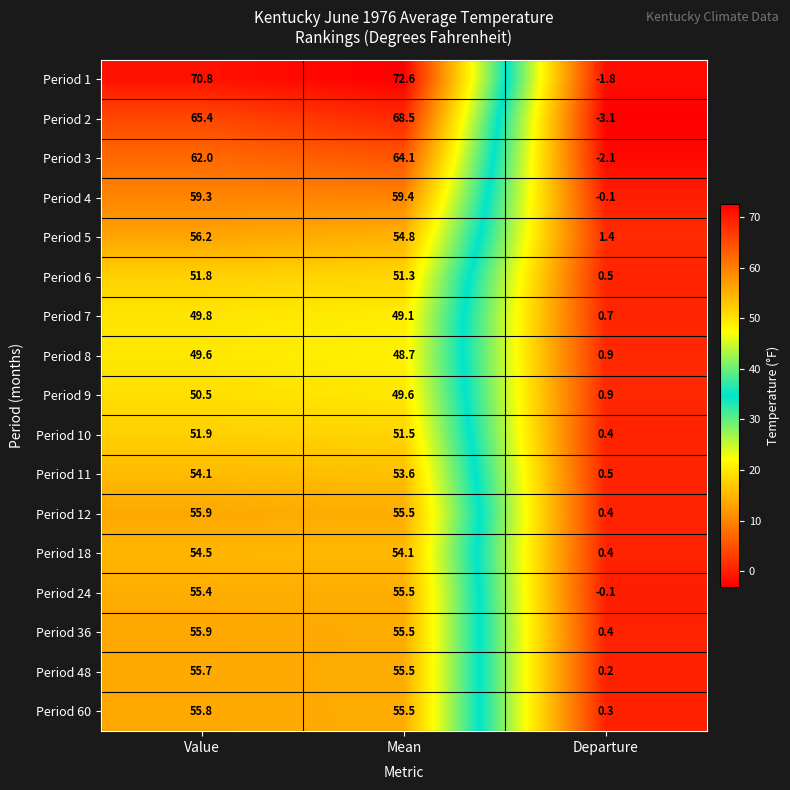

What is the average value of the Period 10 series?

34.6